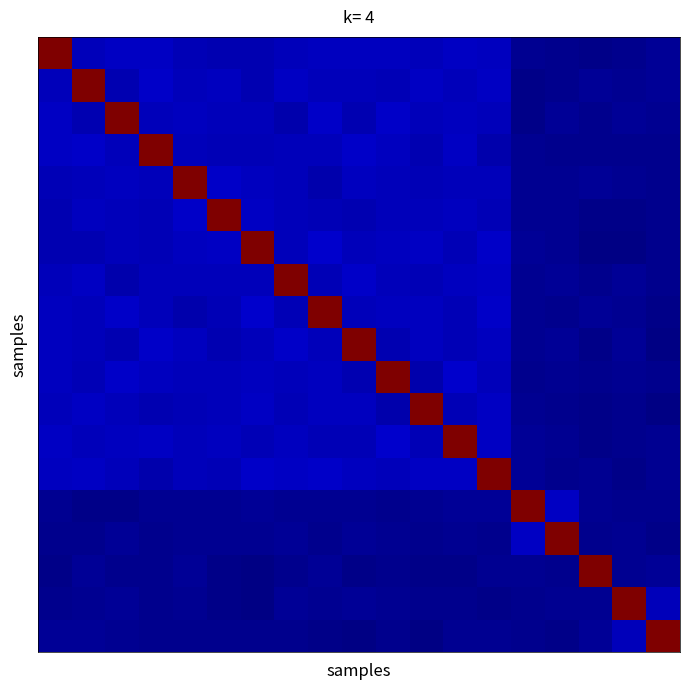

At which category is the sum across all series the highest?

13